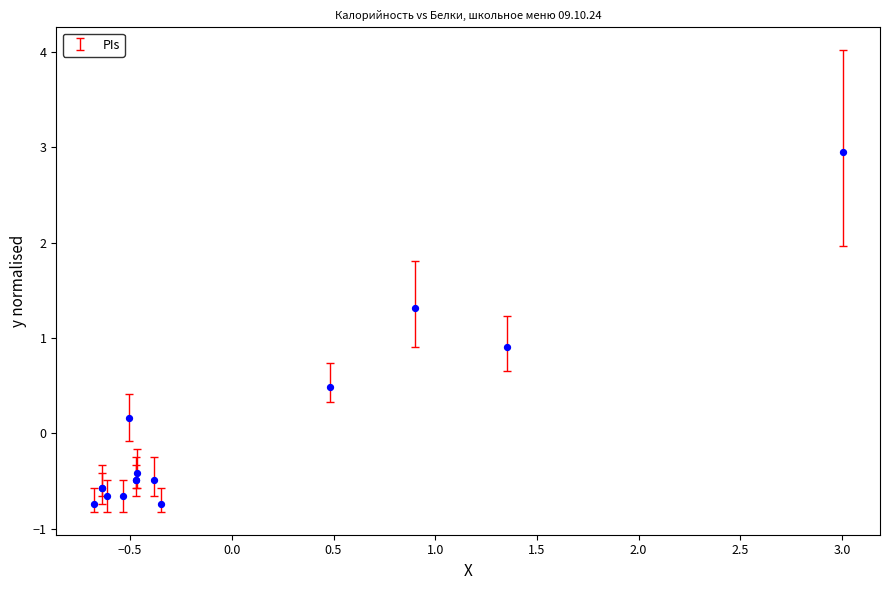

What Y value in the scatter plot is closest to 1?

0.9